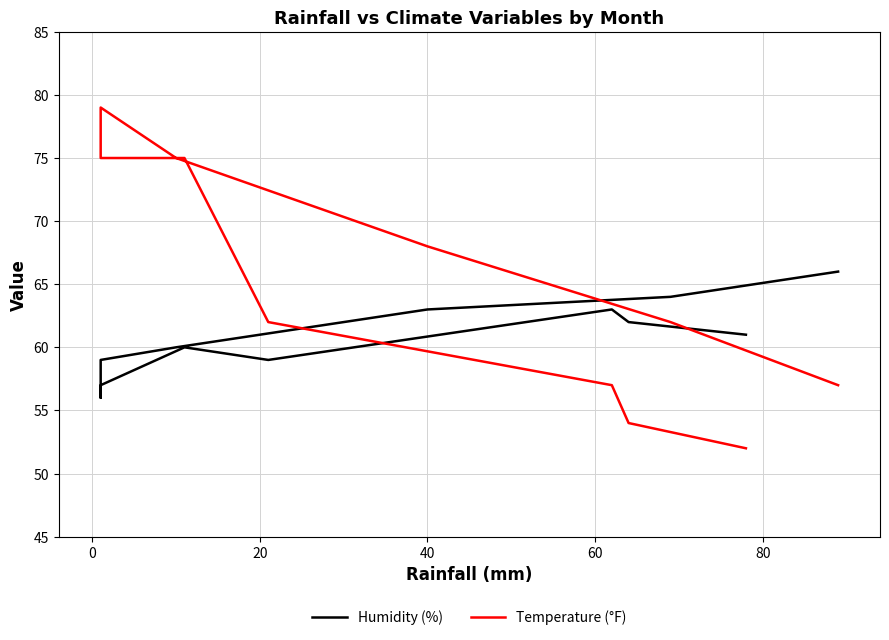

The value of Humidity (%) at 8 is 84. True or false?

False